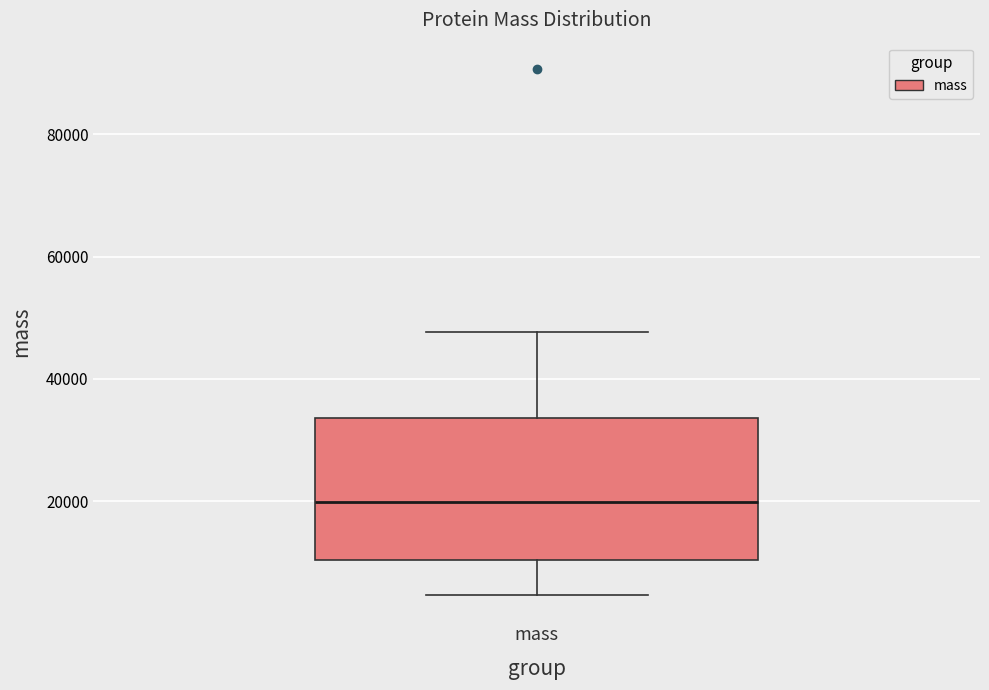

Read this box plot against the y-axis: the position of the median line, the range covered by the box, and the ends of both whiskers. The values are not printed on the chart, so give them approximately, as read against the axis.

median 20000, box 10000 to 34000, whiskers 4000 to 48000